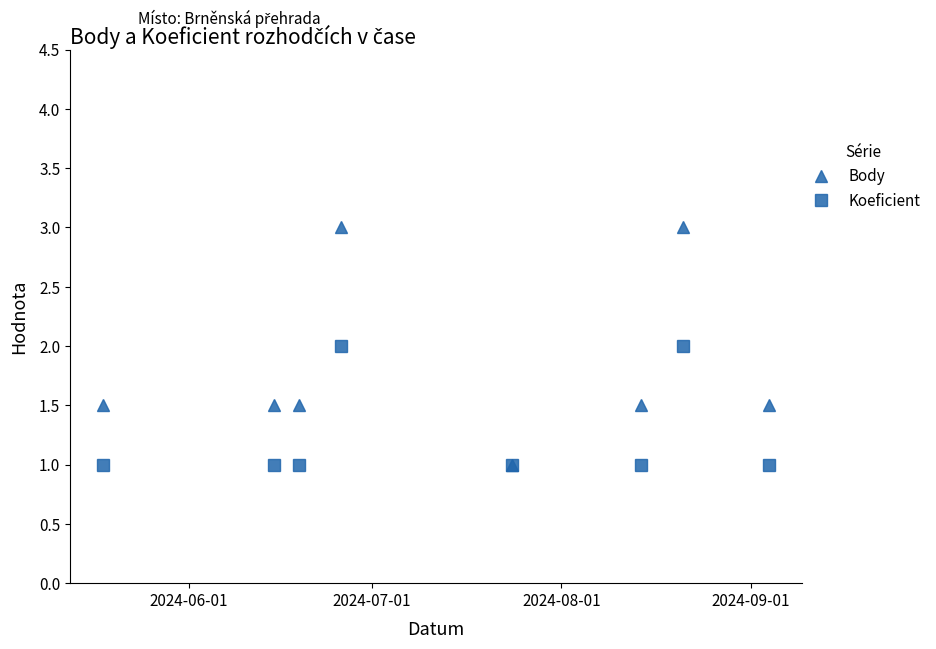

Rank the series by their maximum value, from lowest to highest.

Koeficient, Body